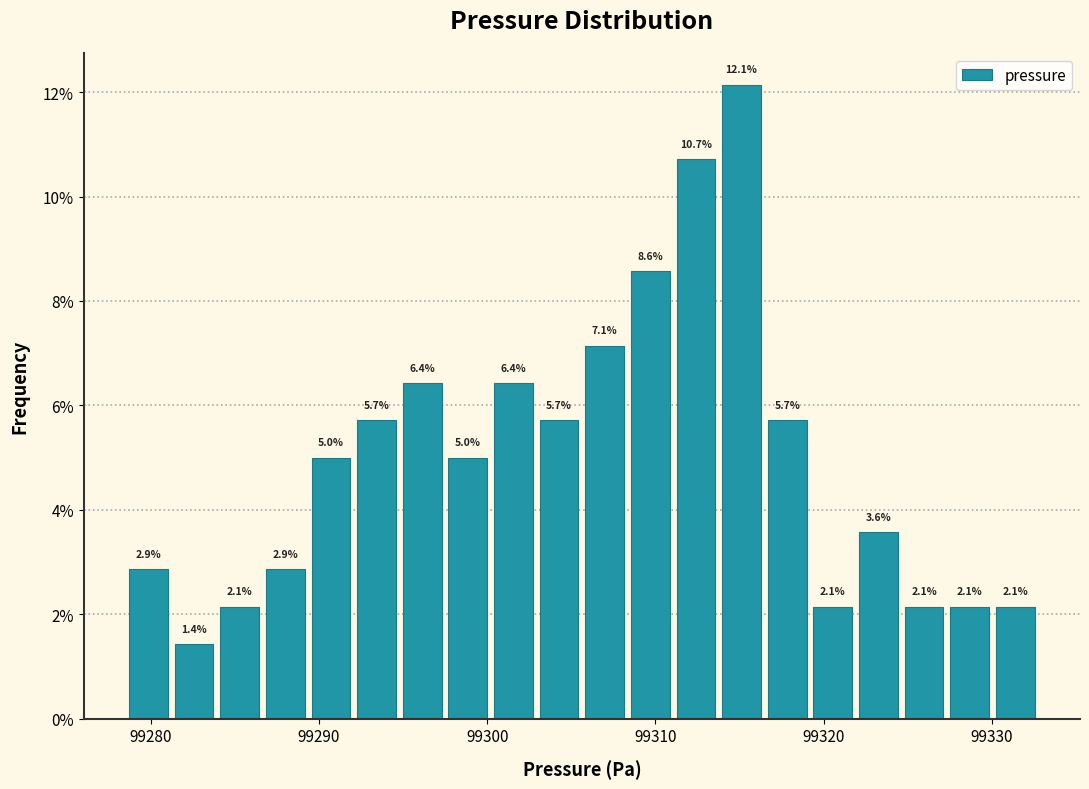

Read against the x-axis, roughly where is the centre of the tallest bar?

99315